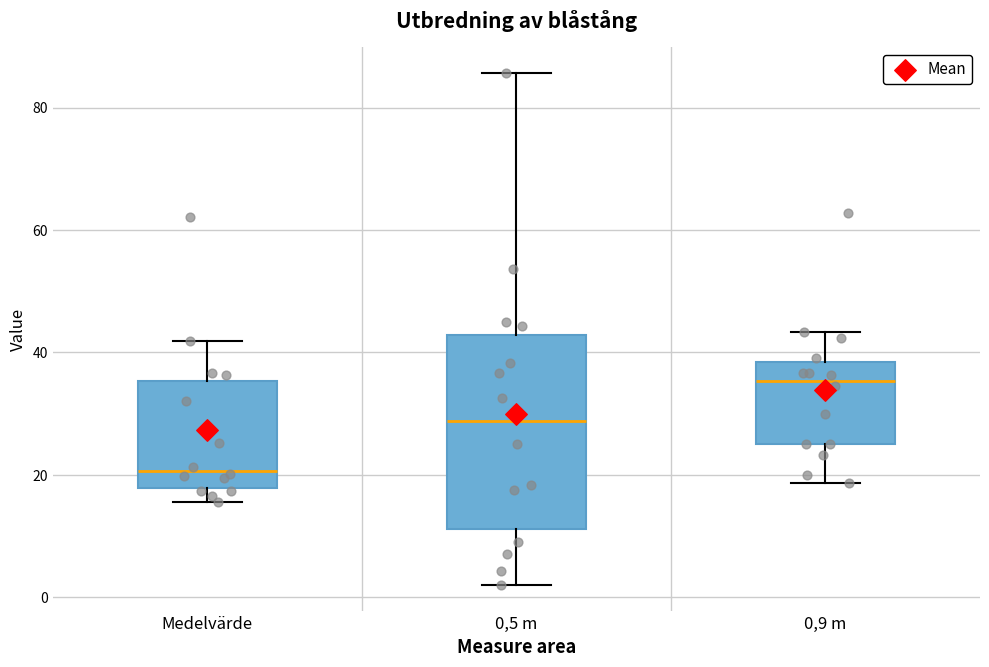

Comparing the boxes themselves (not the whiskers), which one is the tallest?

0,5 m